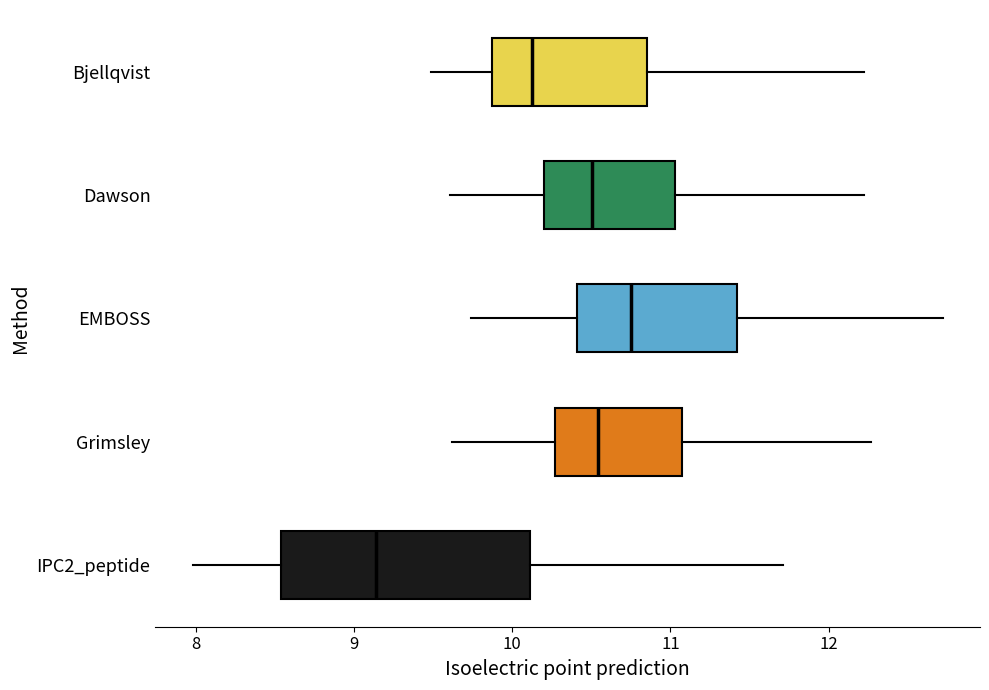

Which box has the furthest to the left median line?

IPC2_peptide